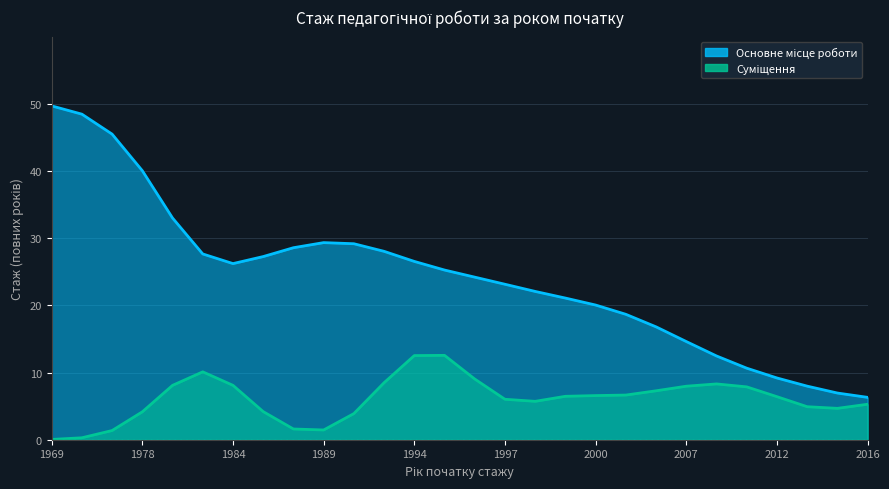

Is the value of Основне місце роботи at 1997 greater than the value of Суміщення at 2009?

Yes